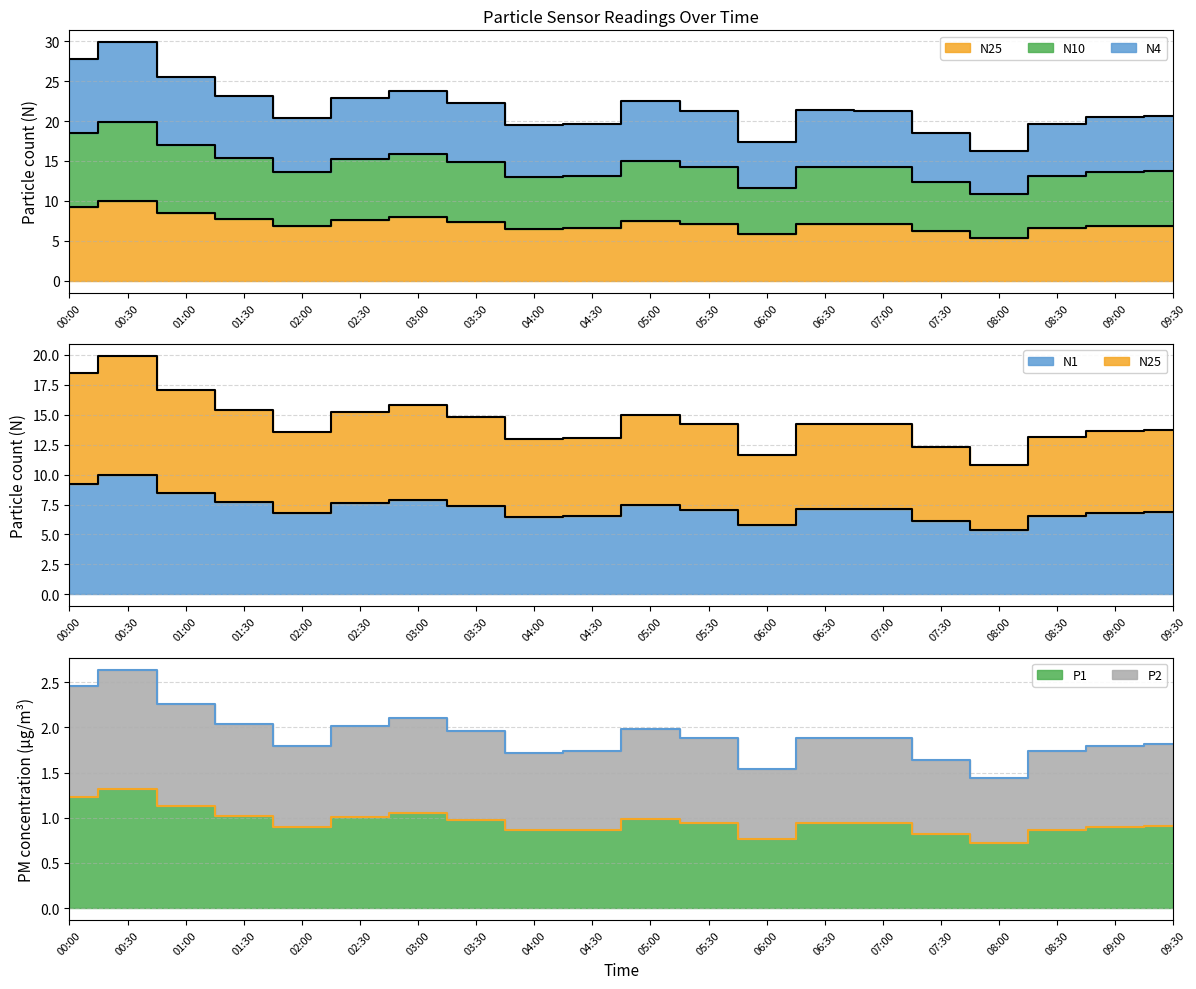

Which has a higher value, 05:30 or 03:30?

03:30